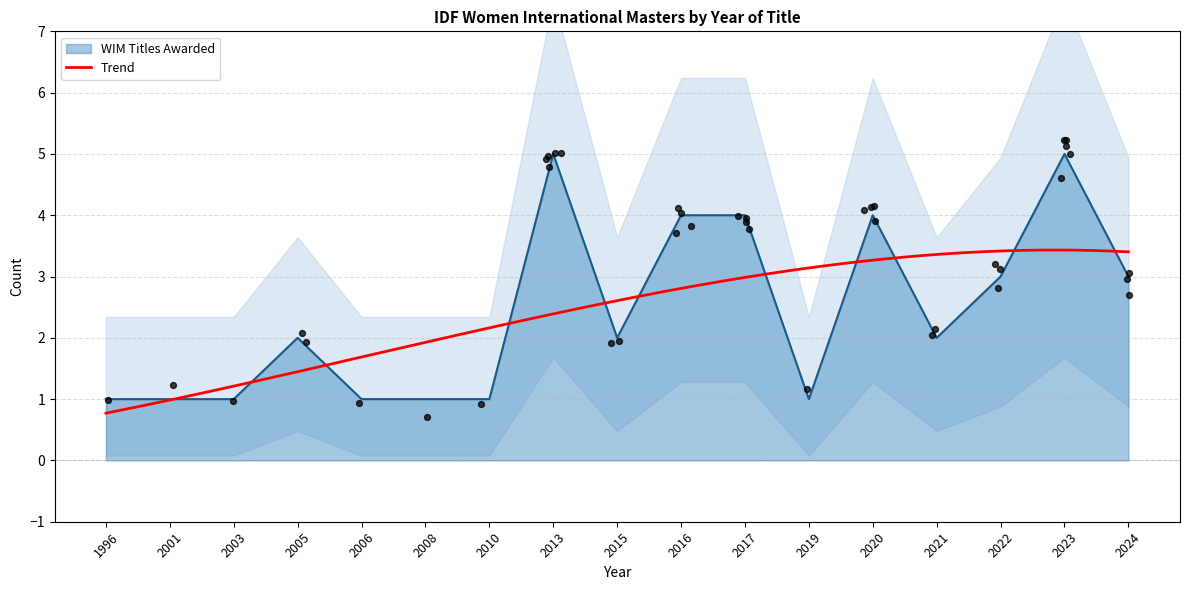

What is the change in value from 2013 to 2016?

-1